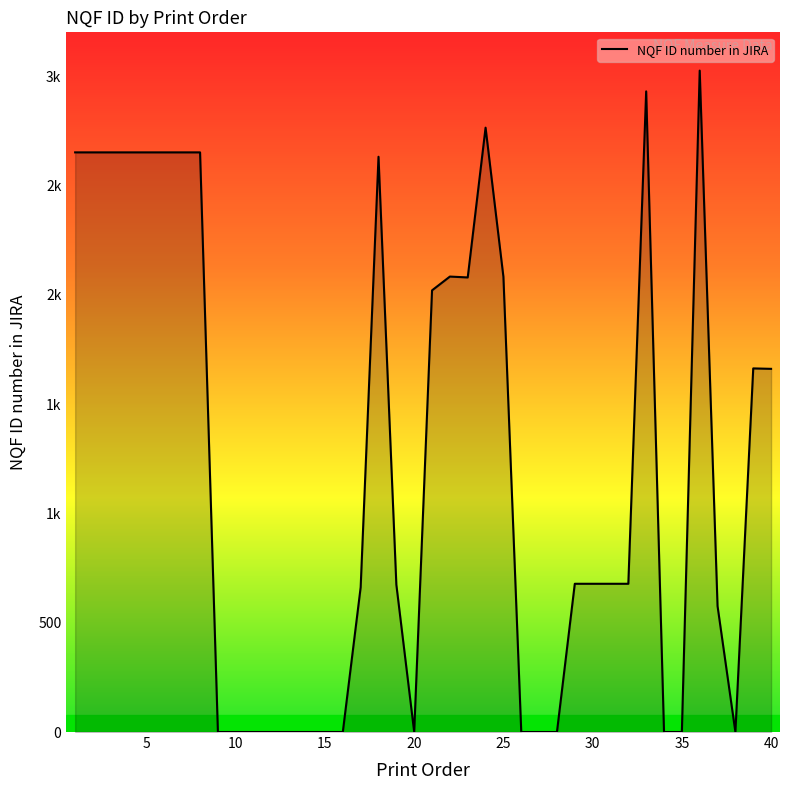

Does the chart display data point markers on the line(s)?

No